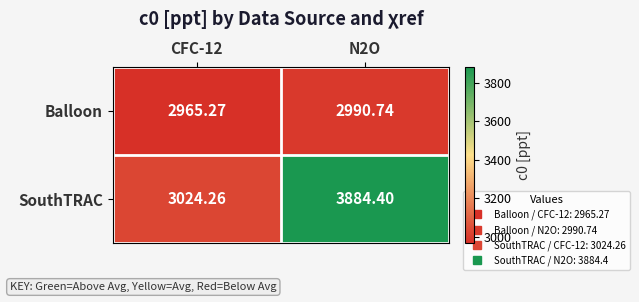

Is the value of Balloon at N2O greater than the value of SouthTRAC at N2O?

No